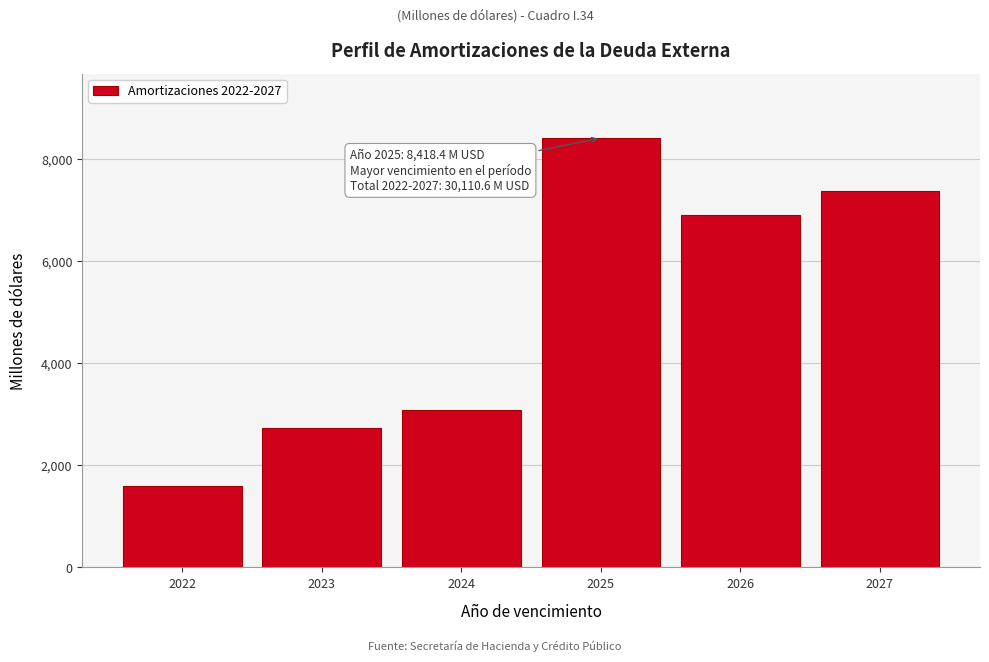

Reading left to right, list all the values displayed in this chart.

1591.4	2732.5	3089.4	8418.4	6905.8	7373.1